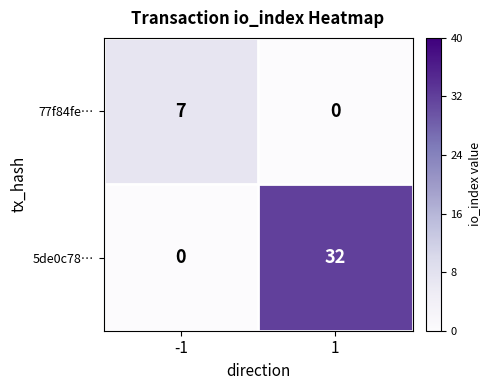

What is the maximum value for 77f84fe…?

7